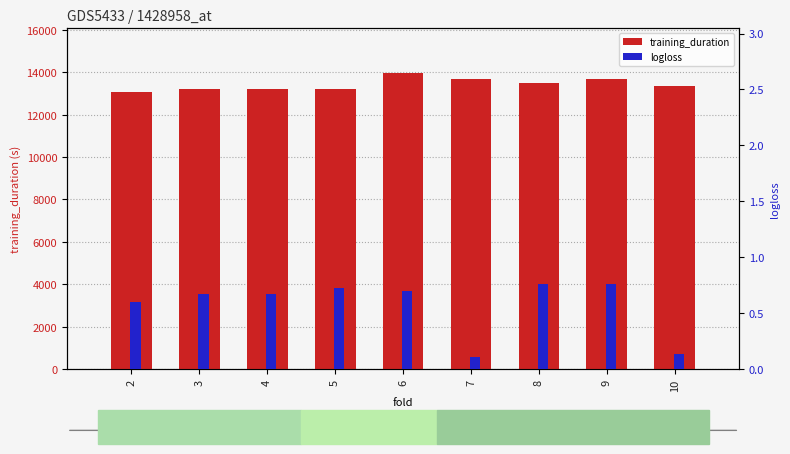

What is the greatest value displayed?

13969.1